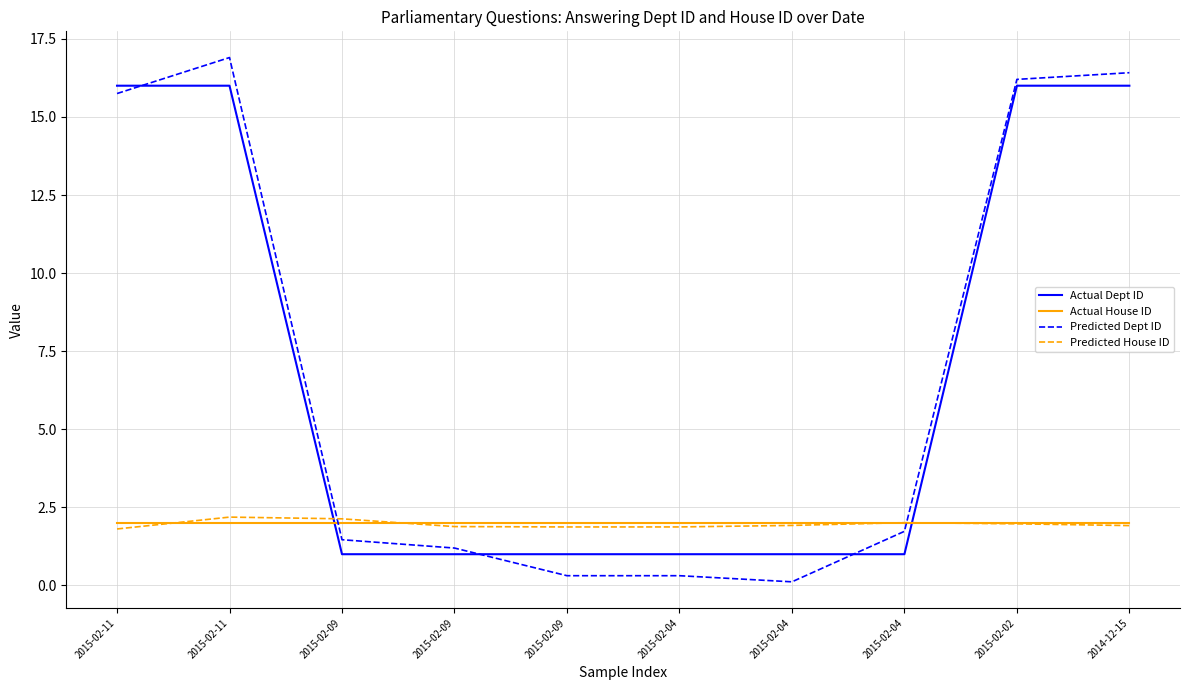

The Predicted Dept ID series shows 0.4 at 2015-02-09. True or false?

False